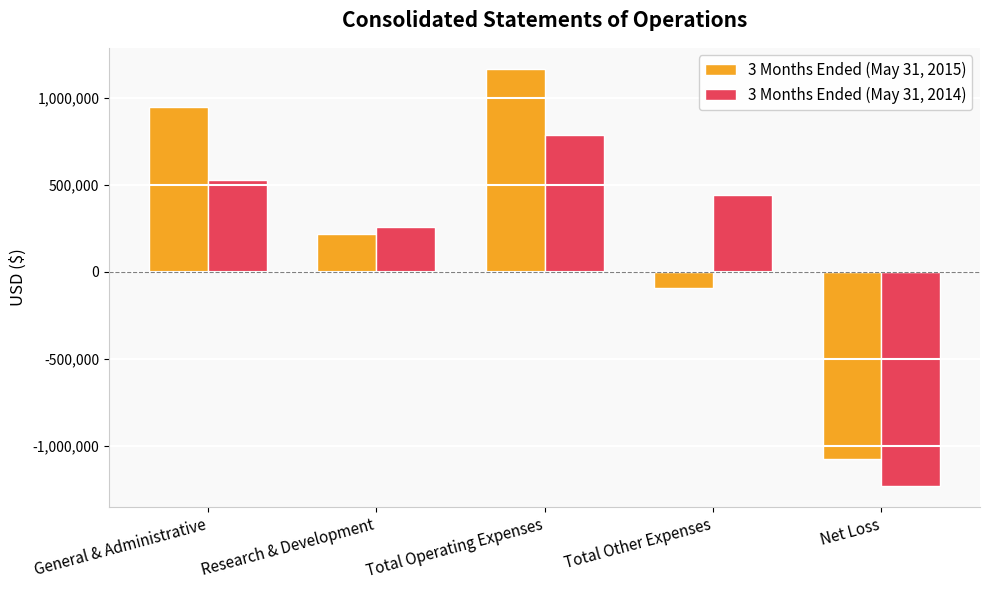

Is it true that 3 Months Ended (May 31, 2015) equals 219327 at Research & Development?

True